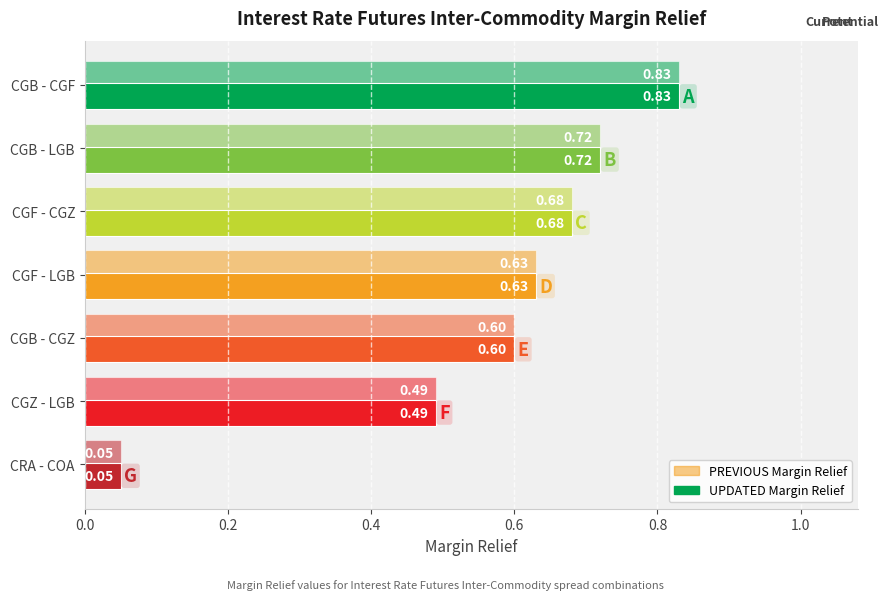

How many series are shown in this chart?

2